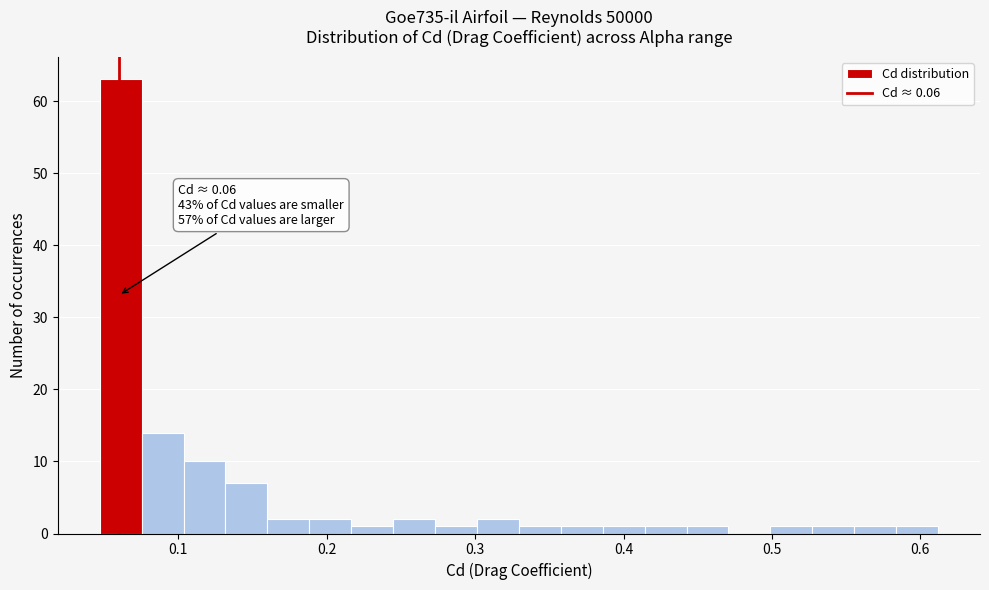

Around what value on the x-axis is the tallest bar? Give the approximate position of its centre, as read against the axis.

0.06